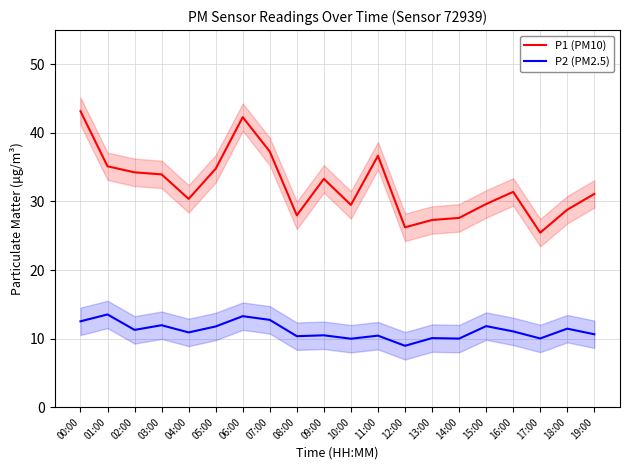

How many data points in P1 (PM10) are above 31?

11